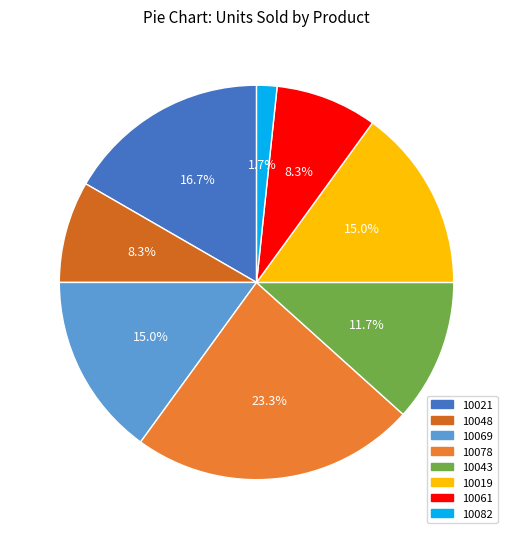

Count the number of slices in the pie.

8